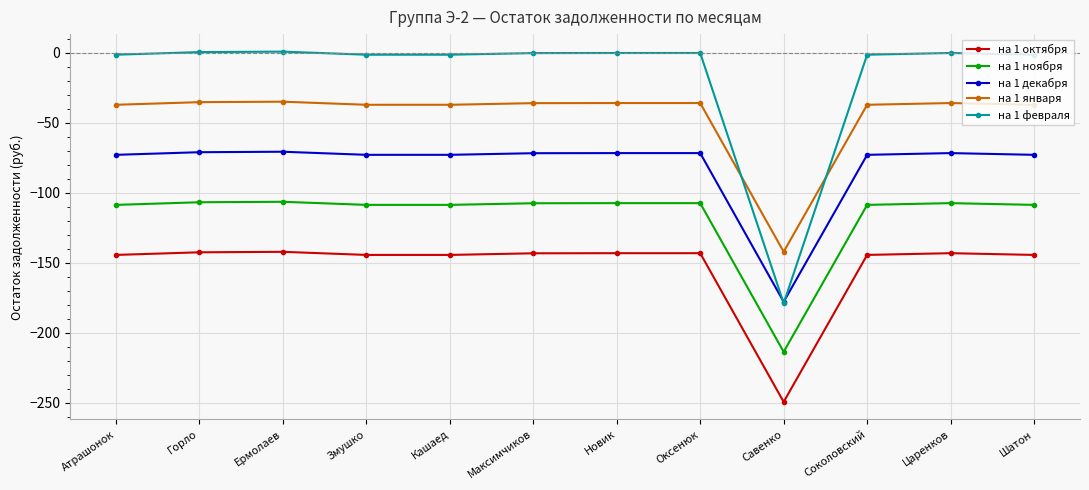

True or false: на 1 ноября has more than 1 interior local peaks.

True